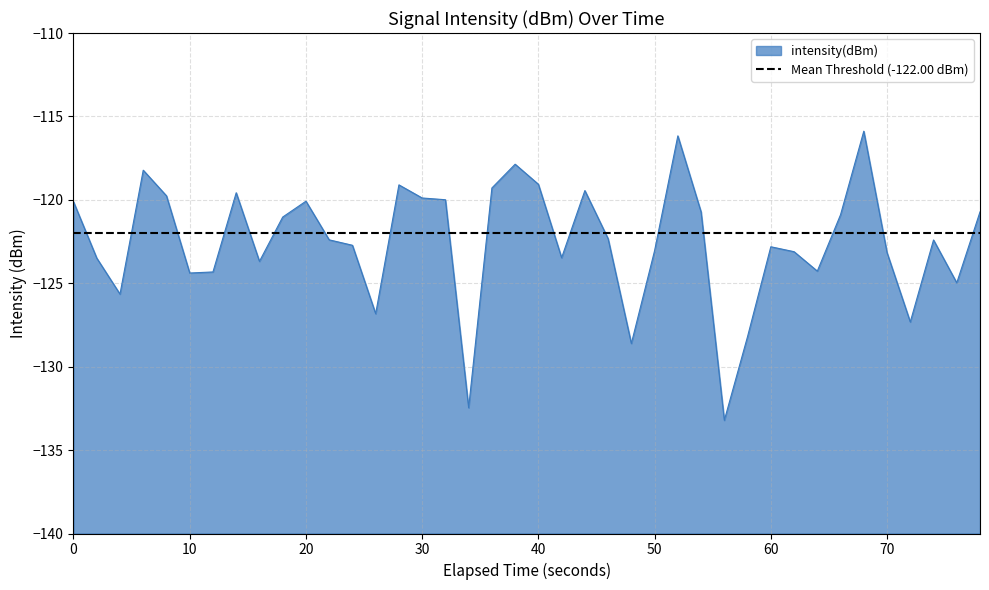

What is the highest value of the intensity(dBm) series?

-115.9